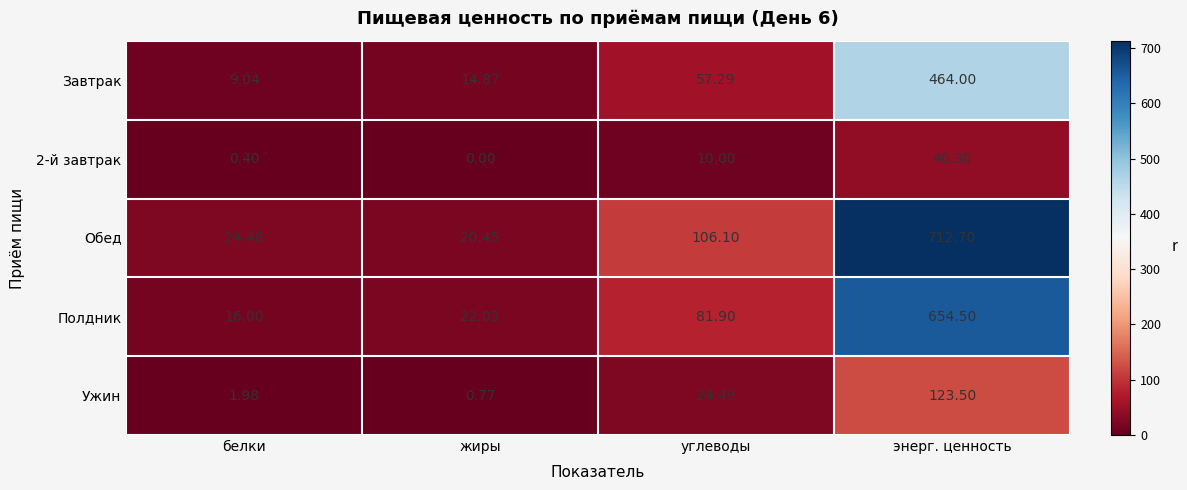

What is the total value across all series at жиры?

58.1